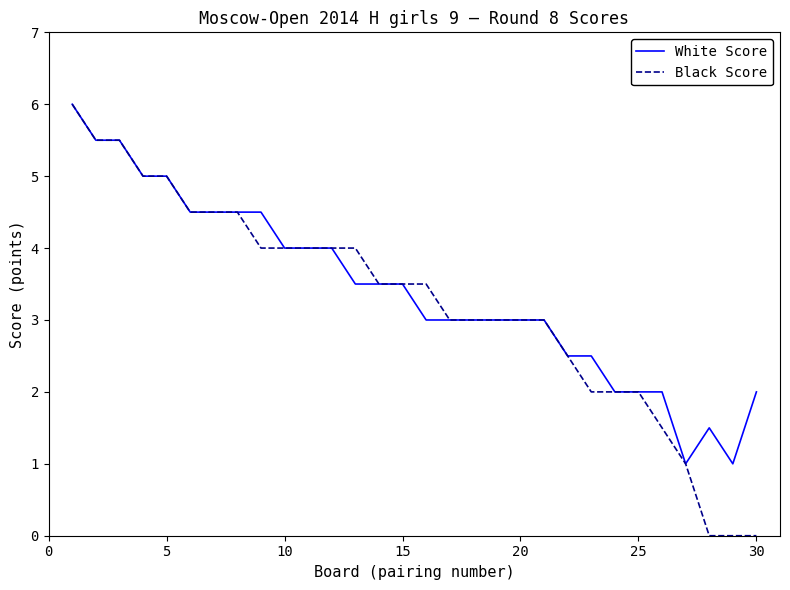

What is the maximum value for White Score?

6.0